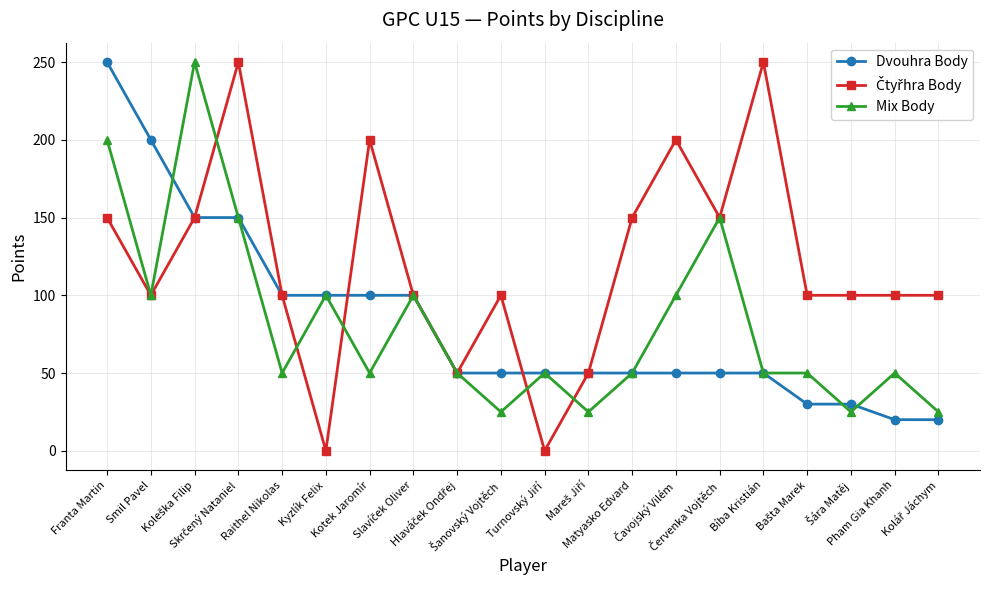

Is this an area chart (filled region under the line)?

No